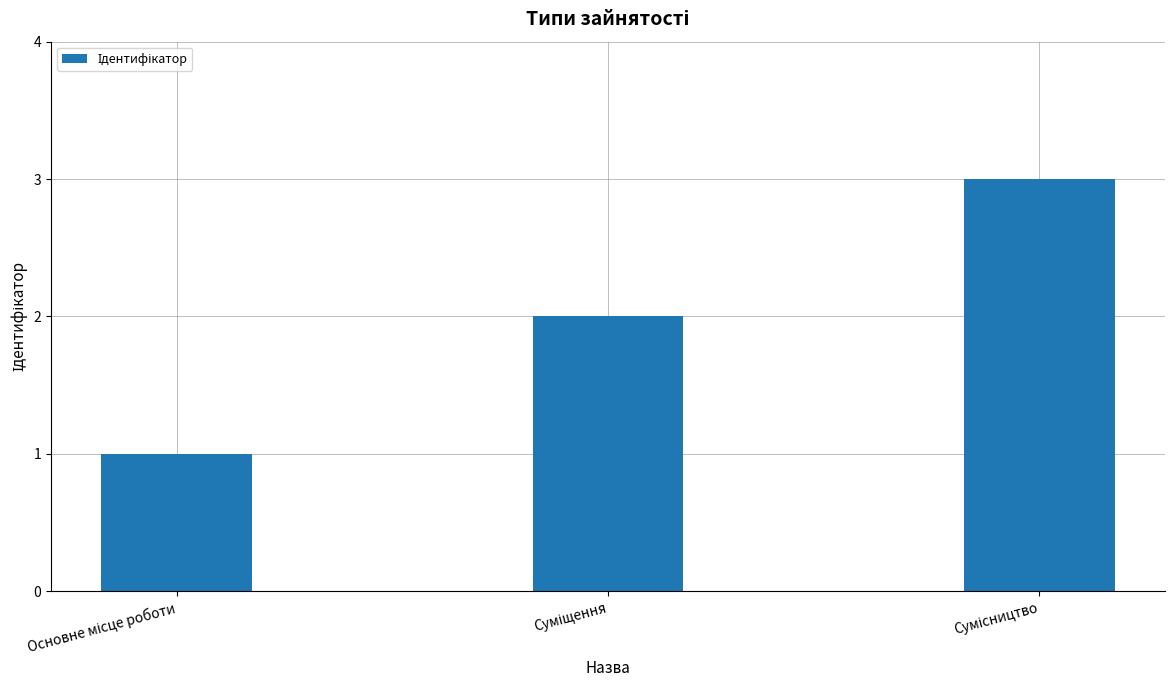

What is the greatest value displayed?

3